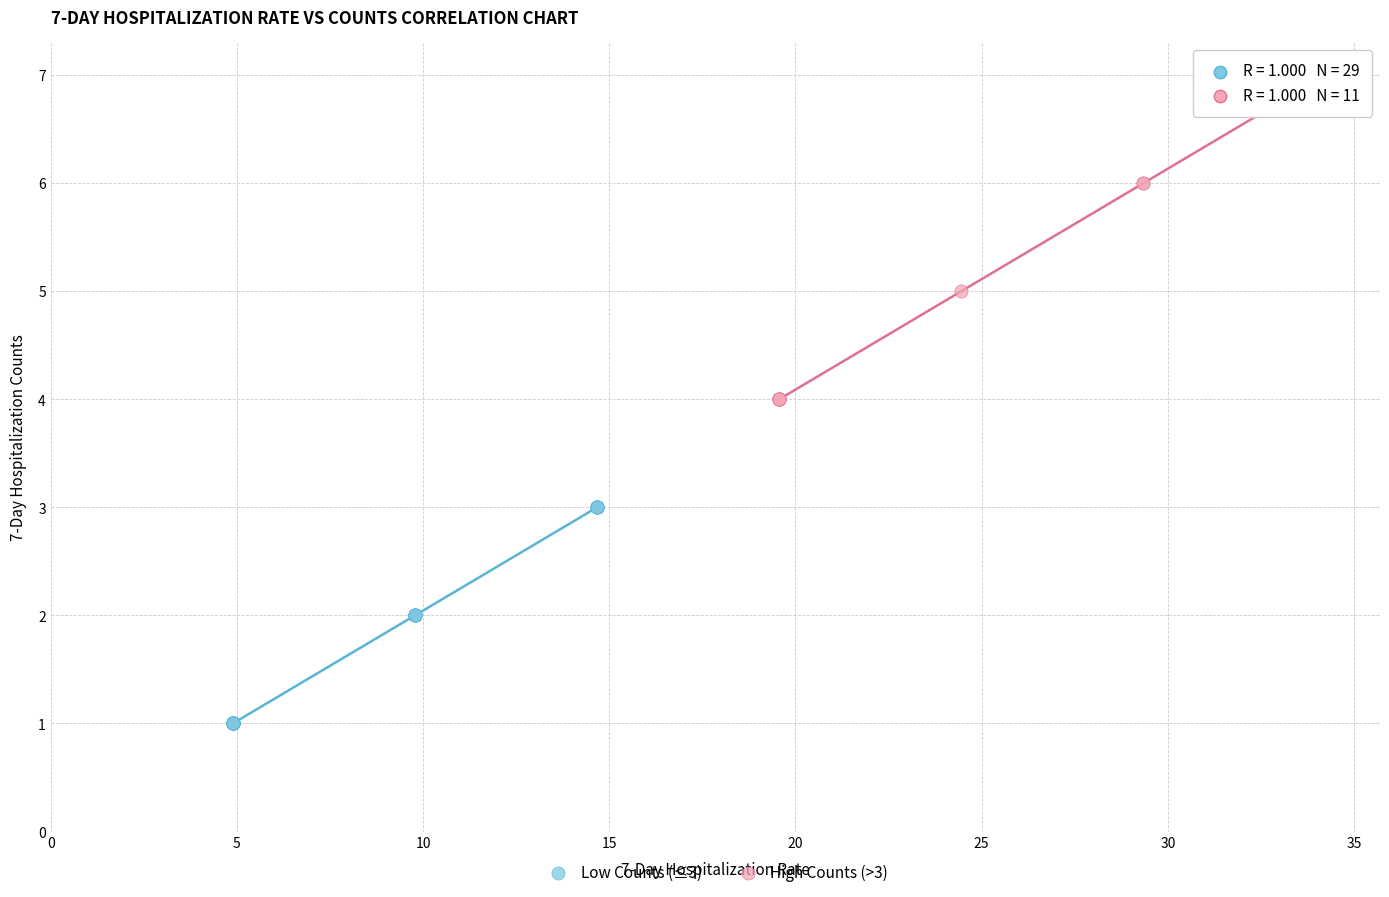

Which series has the largest Y range (max minus min)?

High Counts (>3)